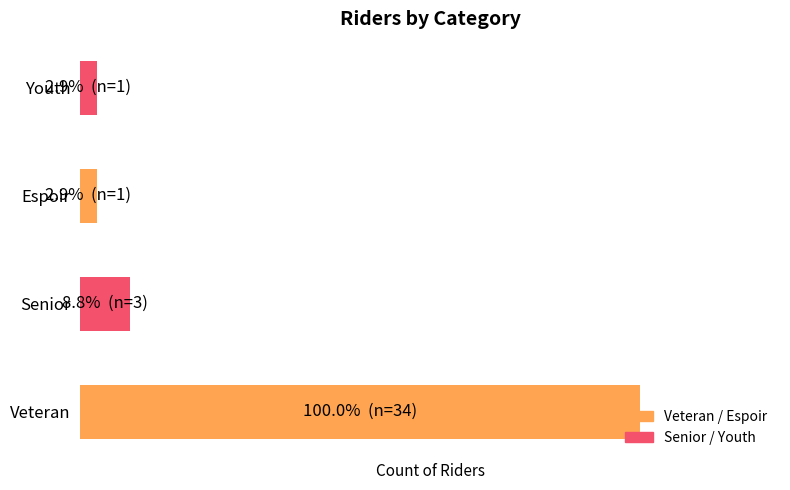

Are the bars horizontal?

Yes